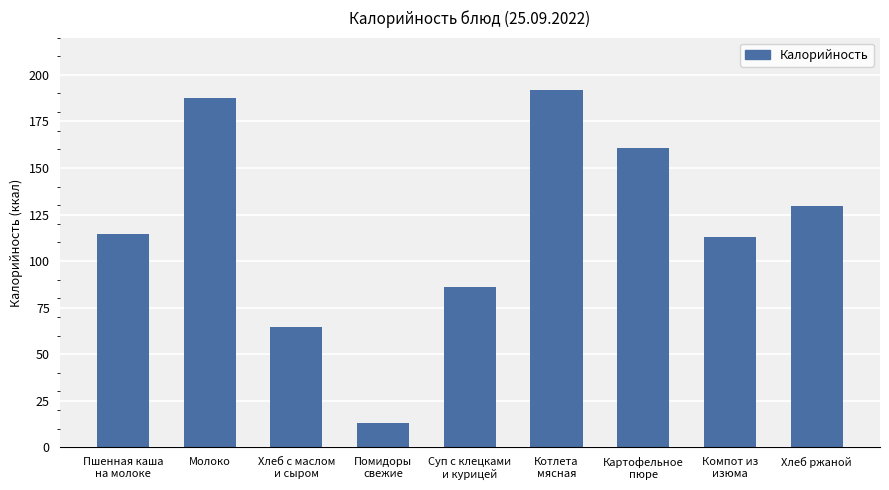

What is the label of the 3rd bar from the left?

Хлеб с маслом
и сыром